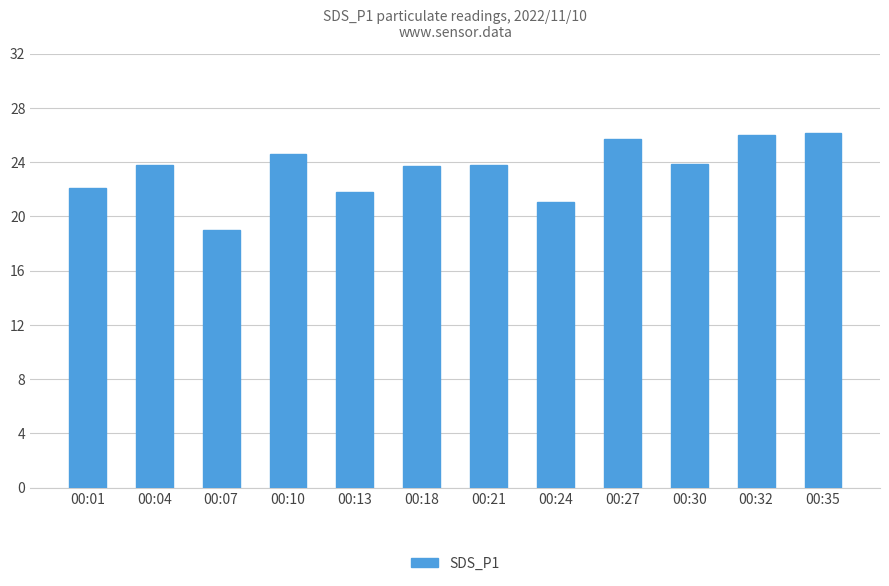

What is the change in value from 00:01 to 00:24?

-1.0